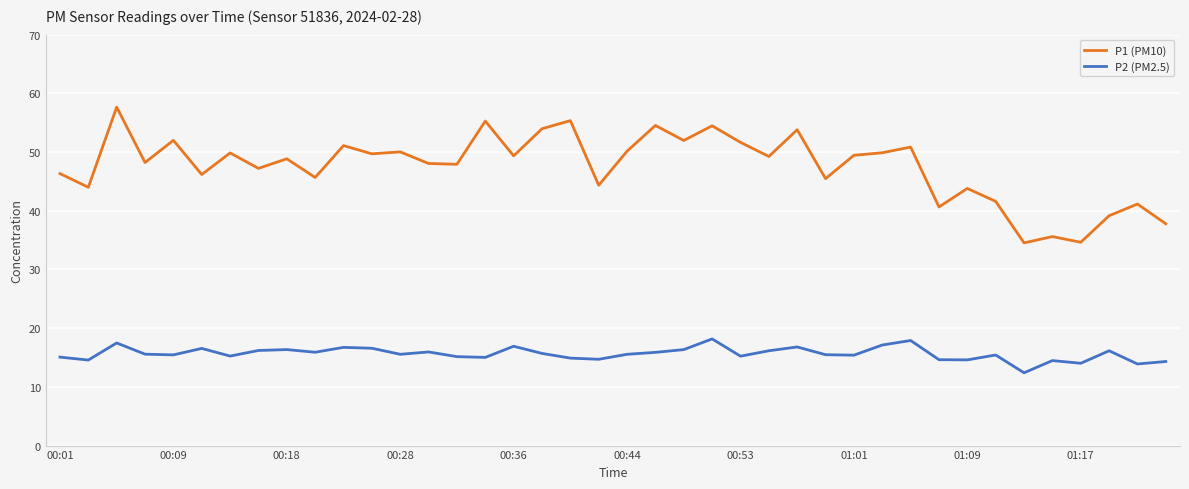

True or false: P1 (PM10) and P2 (PM2.5) cross at least once.

False